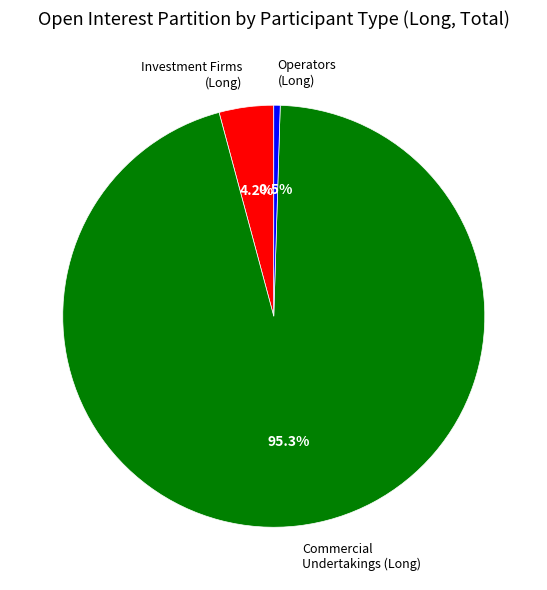

To the nearest percent, what percentage of the pie is Commercial Undertakings (Long)?

95%